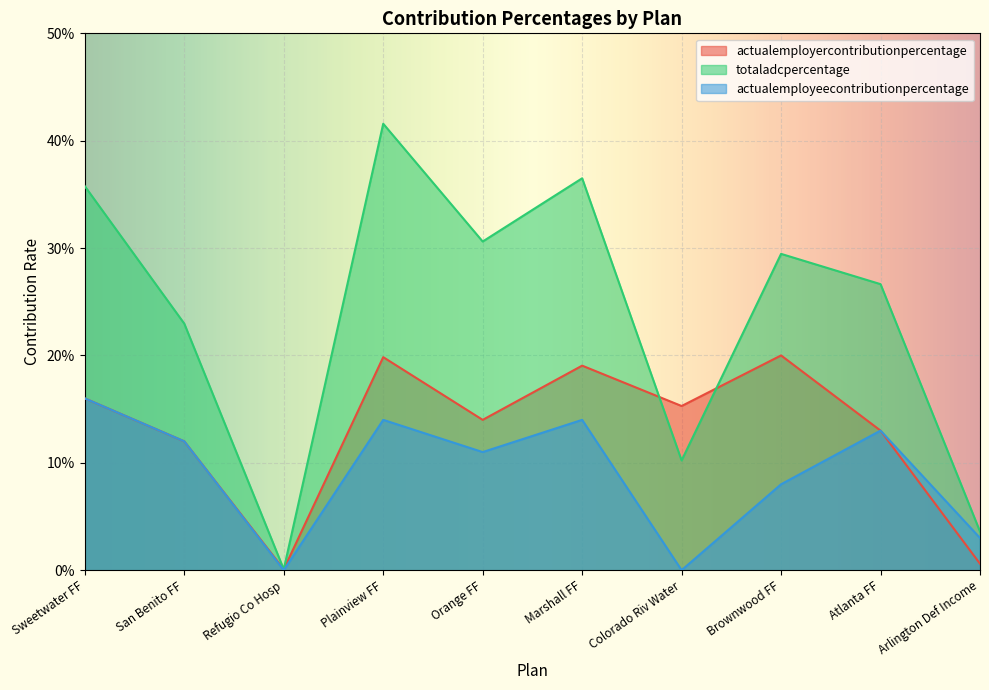

Which series changed the most between Refugio Co Hosp and Atlanta FF?

totaladcpercentage